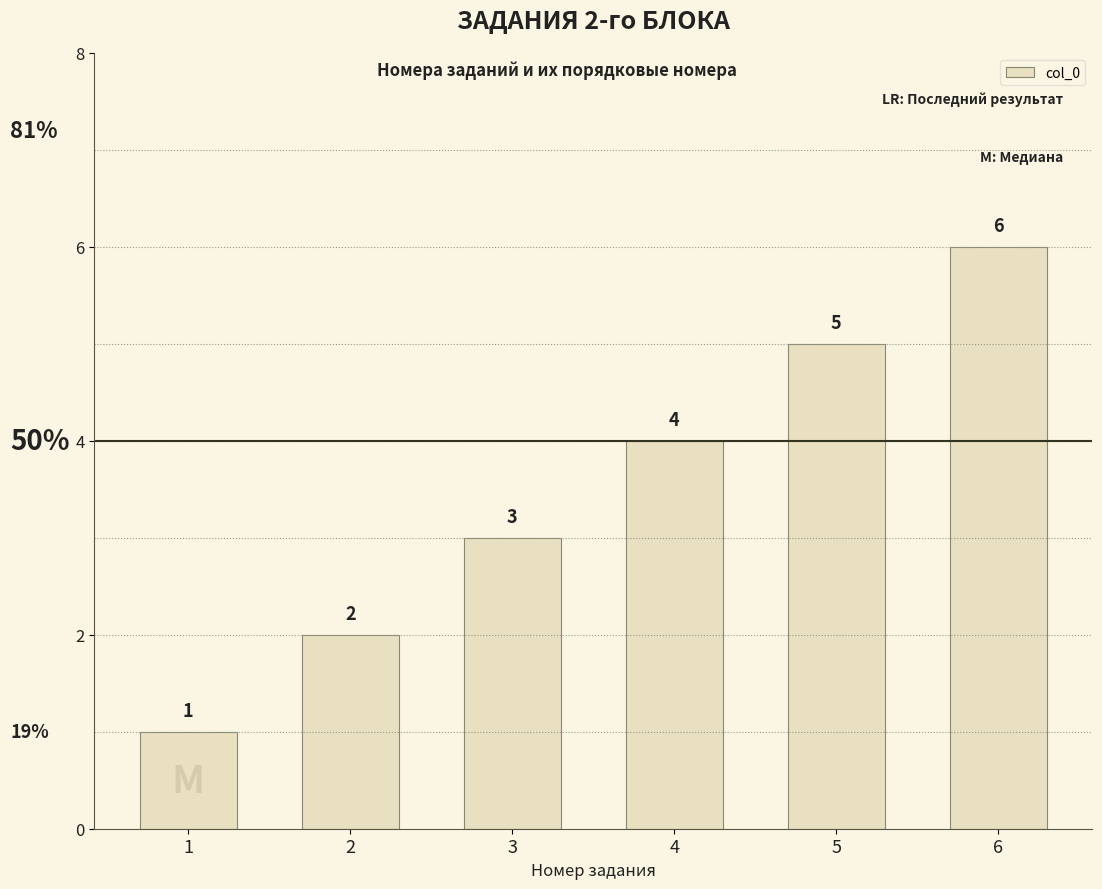

Are the bars horizontal?

No